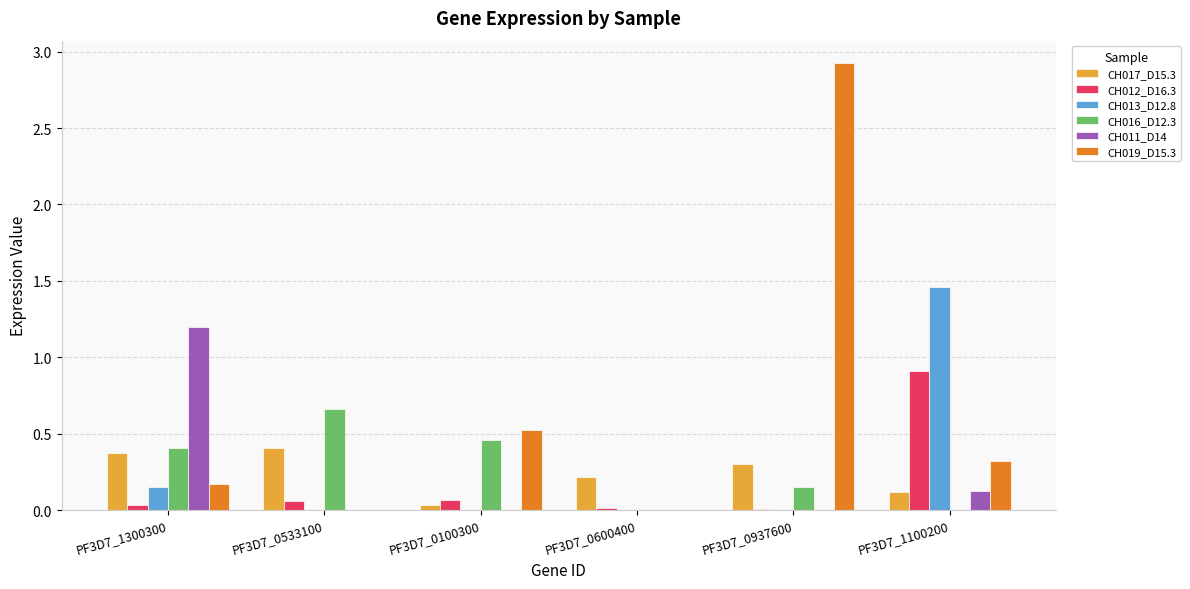

At which label does CH017_D15.3 reach its peak?

PF3D7_0533100